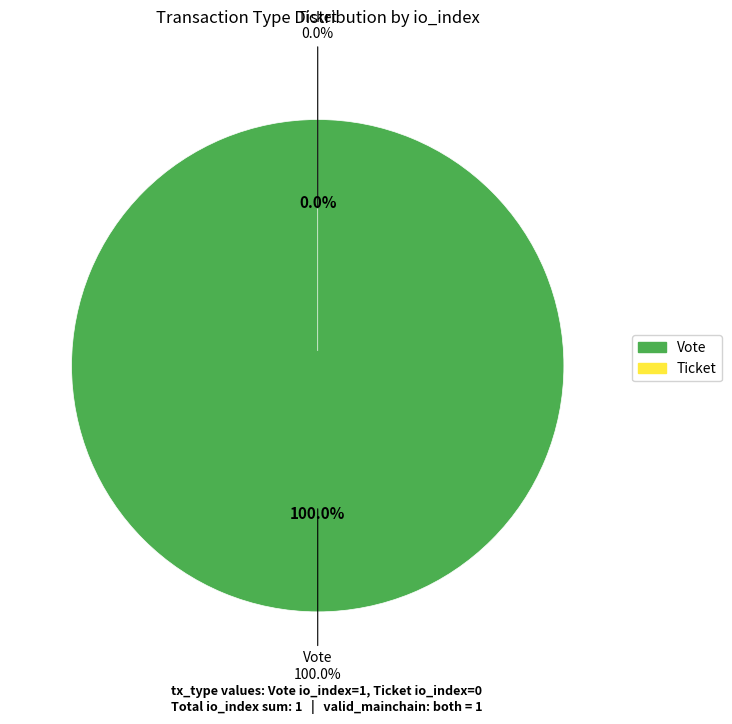

Between Vote and Ticket, which is larger?

Vote